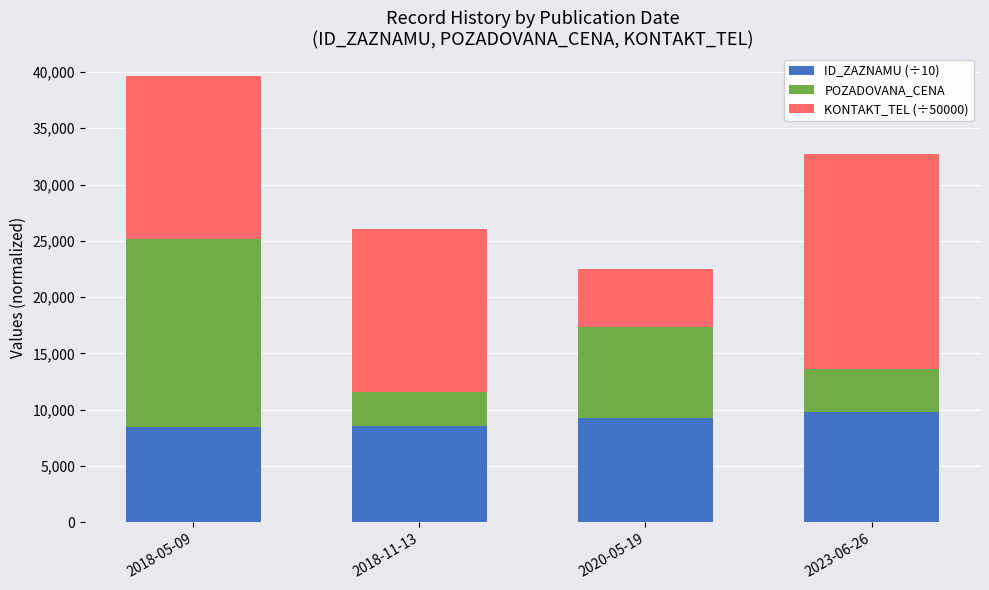

What is the total value across all series at 2018-05-09?

39659.1